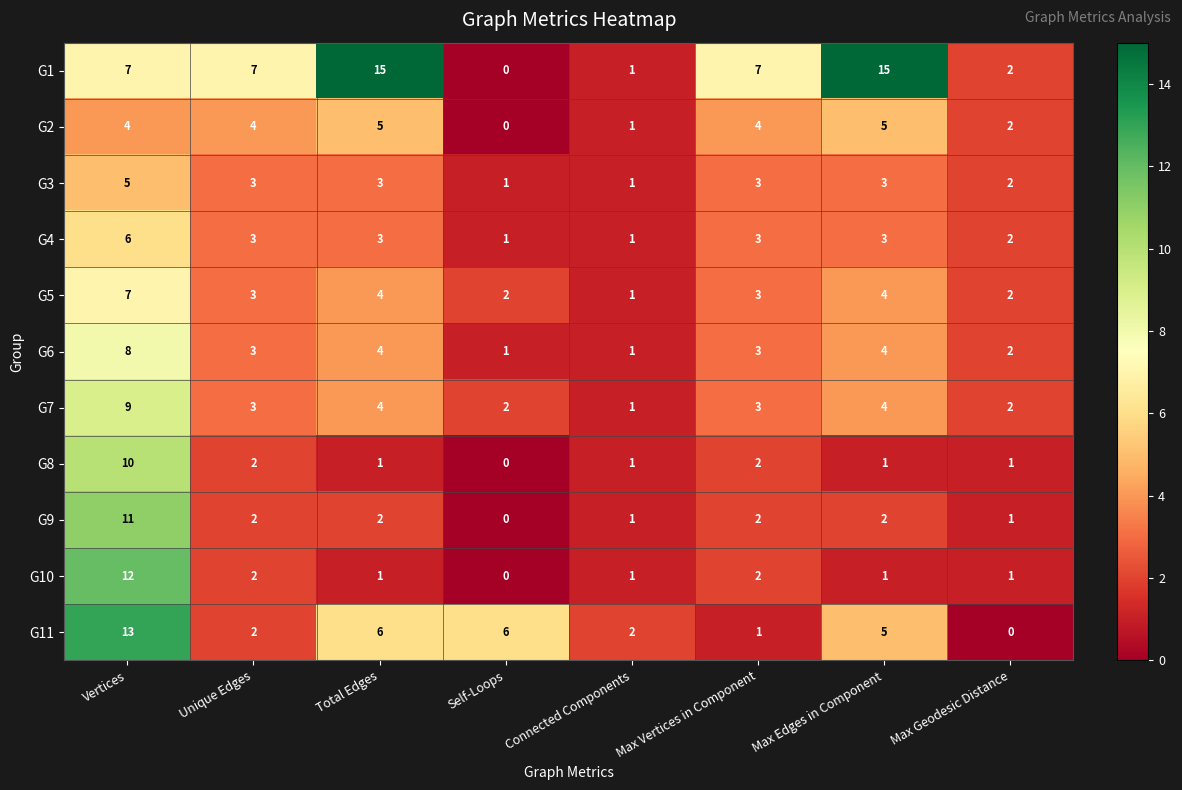

At how many categories does at least one series exceed 14?

2